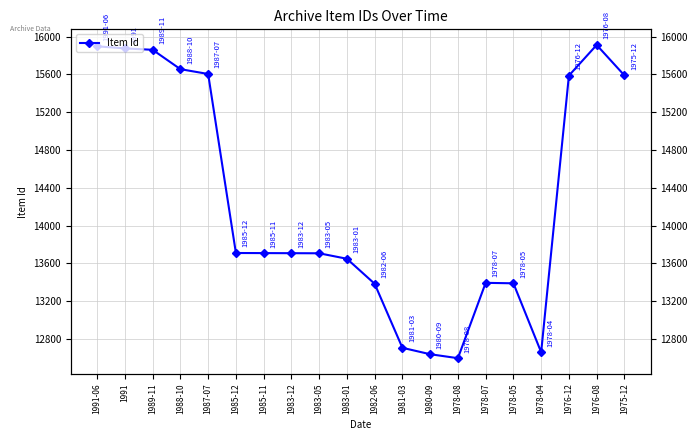

The chart shows a value of 12658 at 1978-04. True or false?

True